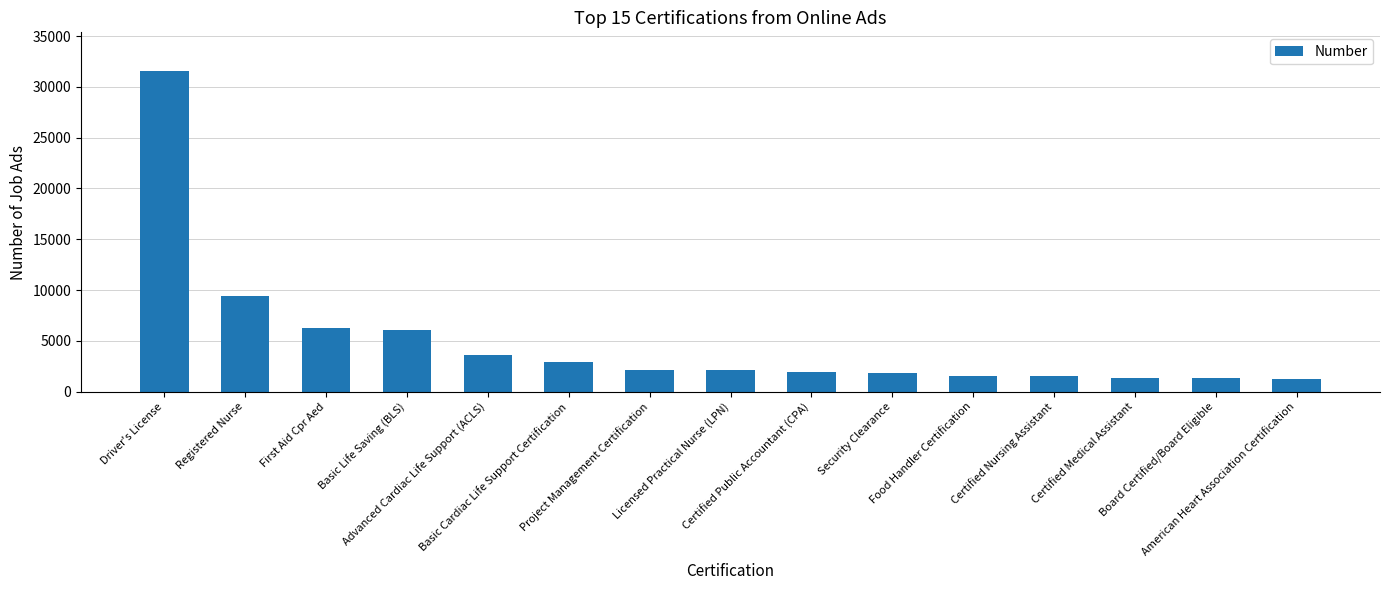

What is the smallest value displayed?

1283